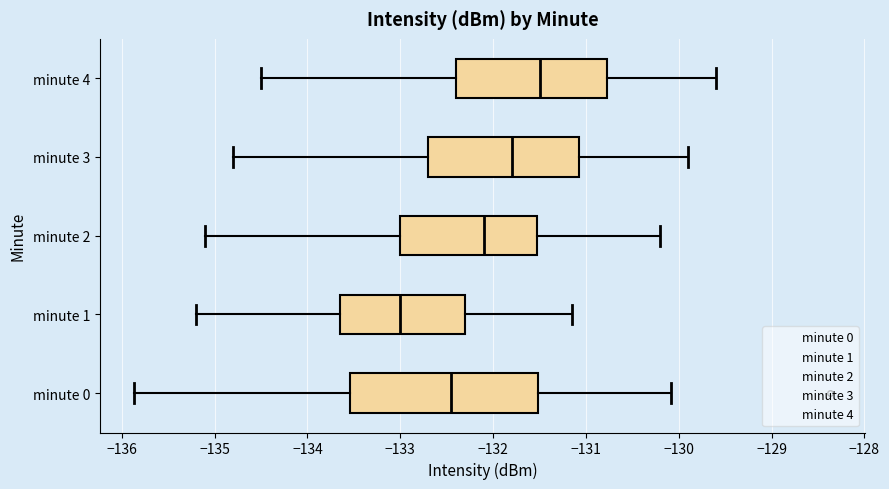

Which box has the furthest to the right median line?

minute 4